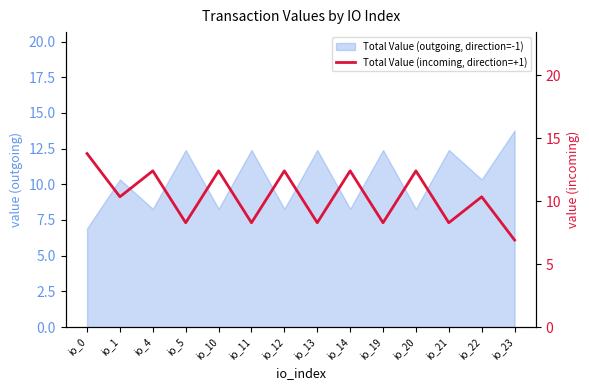

Reading left to right, list all the values displayed in this chart.

13.8	10.3	12.4	8.3	12.4	8.3	12.4	8.3	12.4	8.3	12.4	8.3	10.3	6.9